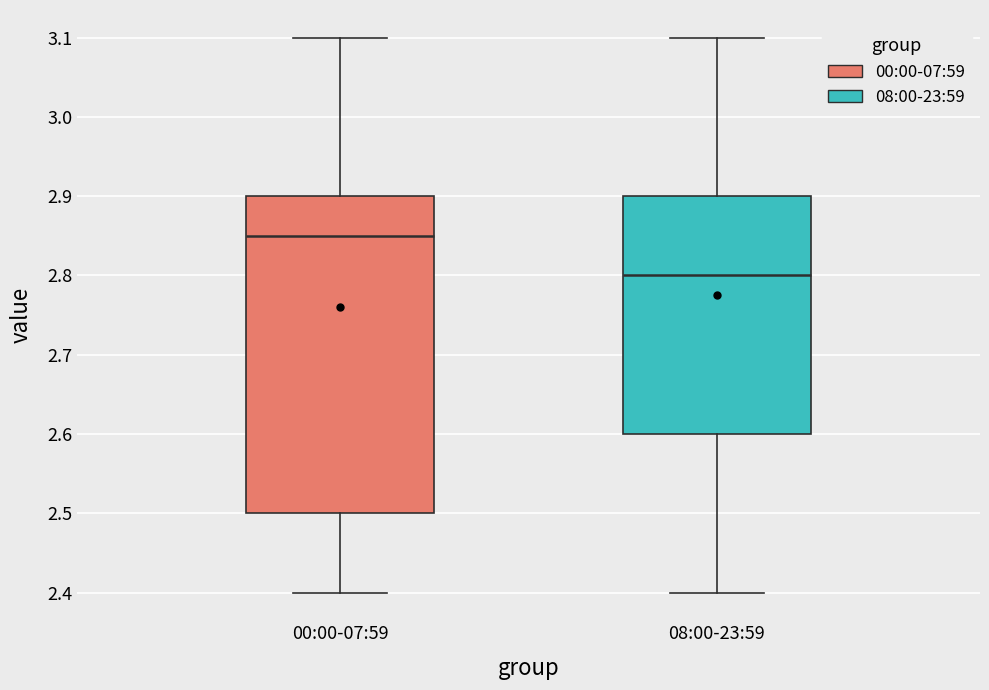

Reading left to right, read every box against the y-axis: the position of its median line, the range the box covers, and the ends of its whiskers. The values are not printed on the chart, so give them approximately, as read against the axis.

00:00-07:59: median 2.85, box 2.50 to 2.90, whiskers 2.40 to 3.10
08:00-23:59: median 2.80, box 2.60 to 2.90, whiskers 2.40 to 3.10